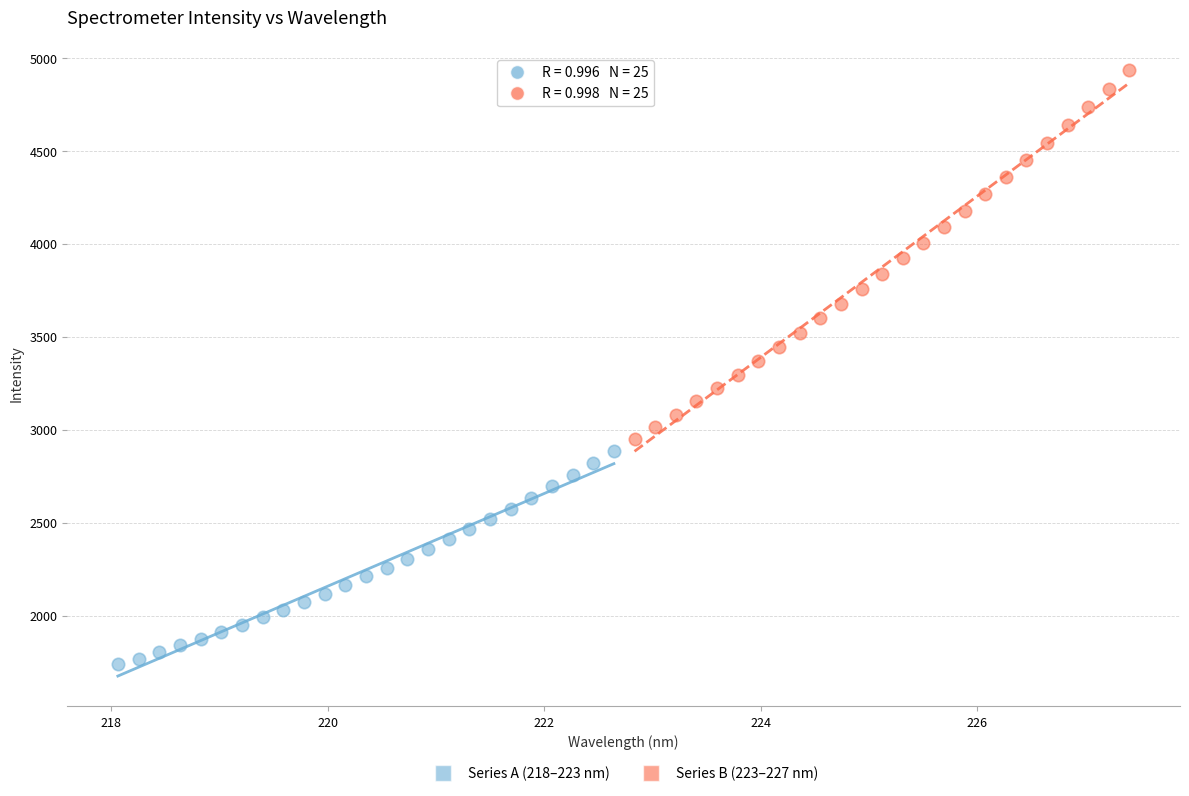

Which series has the widest spread of Y values?

Series B (223–227 nm)